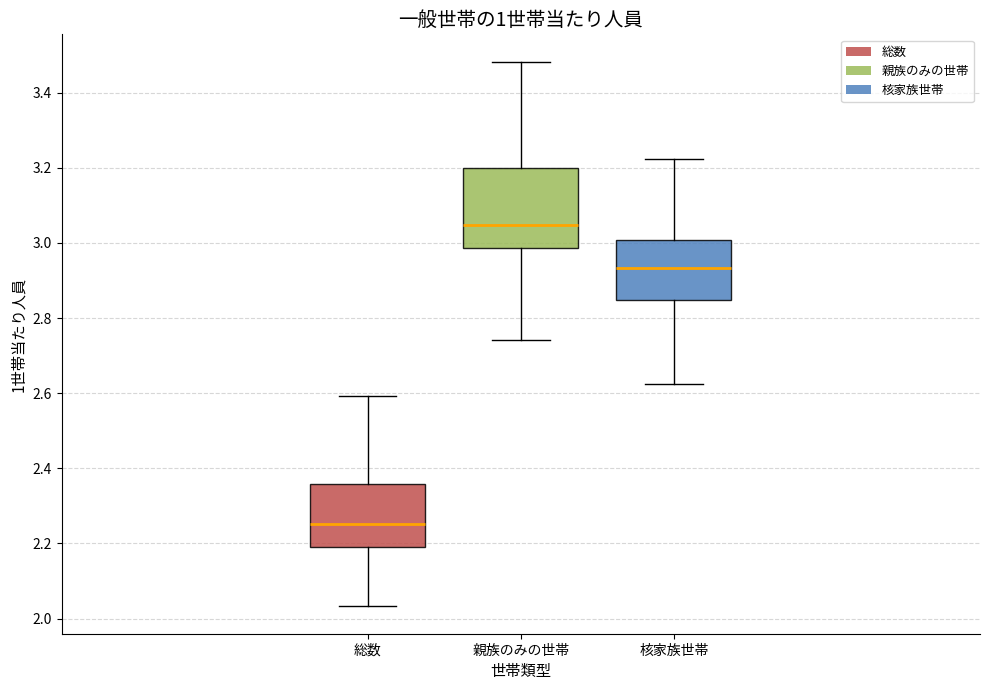

Reading left to right, read every box against the y-axis: the position of its median line, the range the box covers, and the ends of its whiskers. The values are not printed on the chart, so give them approximately, as read against the axis.

総数: median 2.26, box 2.20 to 2.36, whiskers 2.04 to 2.60
親族のみの世帯: median 3.04, box 2.98 to 3.20, whiskers 2.74 to 3.48
核家族世帯: median 2.94, box 2.84 to 3.00, whiskers 2.62 to 3.22